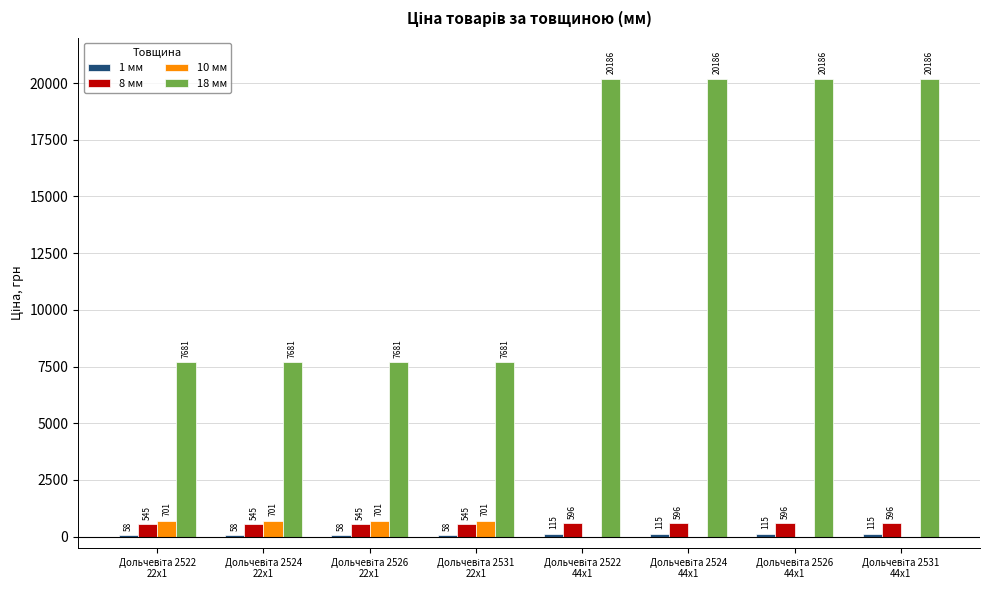

What is the maximum value for 8 мм?

596.5